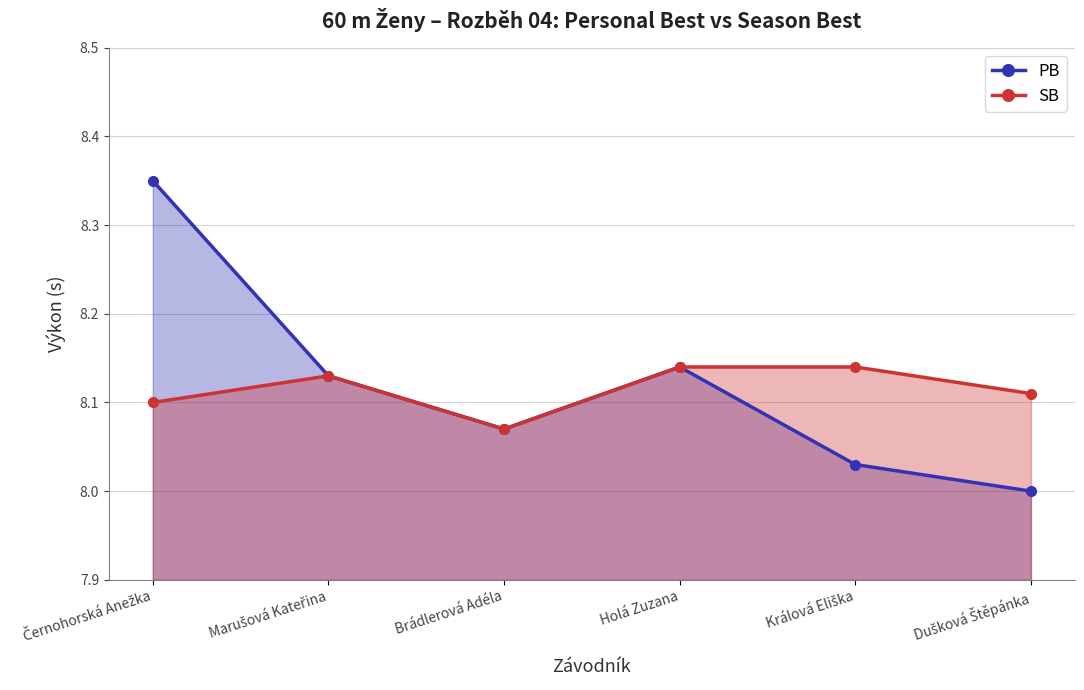

What is the greatest value displayed?

8.3